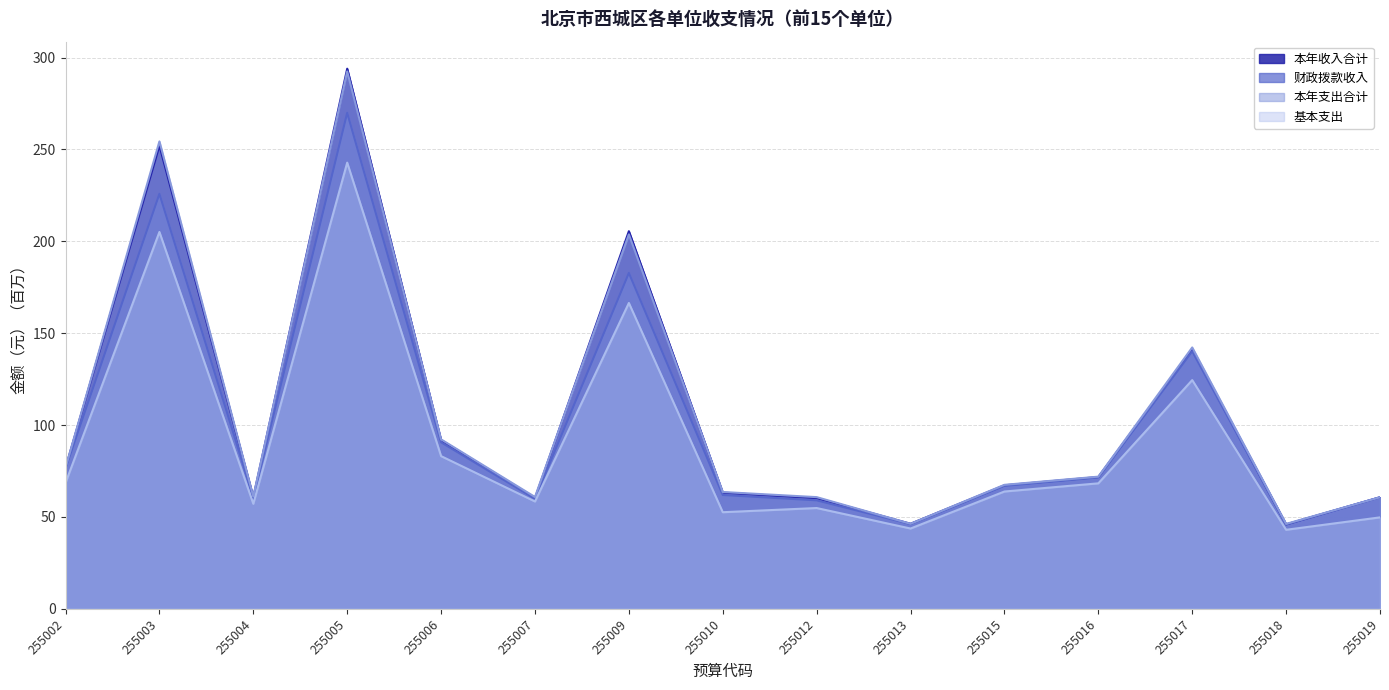

In 本年支出合计, how many points are lower than both neighbors (excluding endpoints)?

4